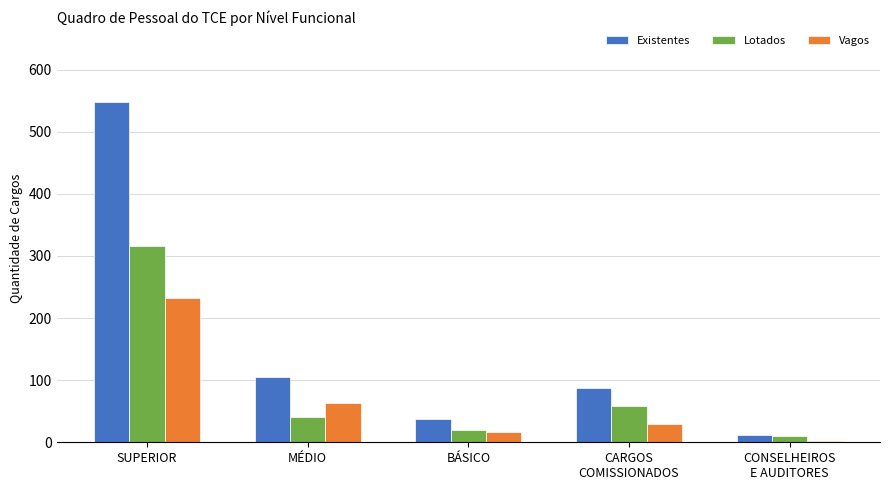

The Vagos series shows 232 at SUPERIOR. True or false?

True